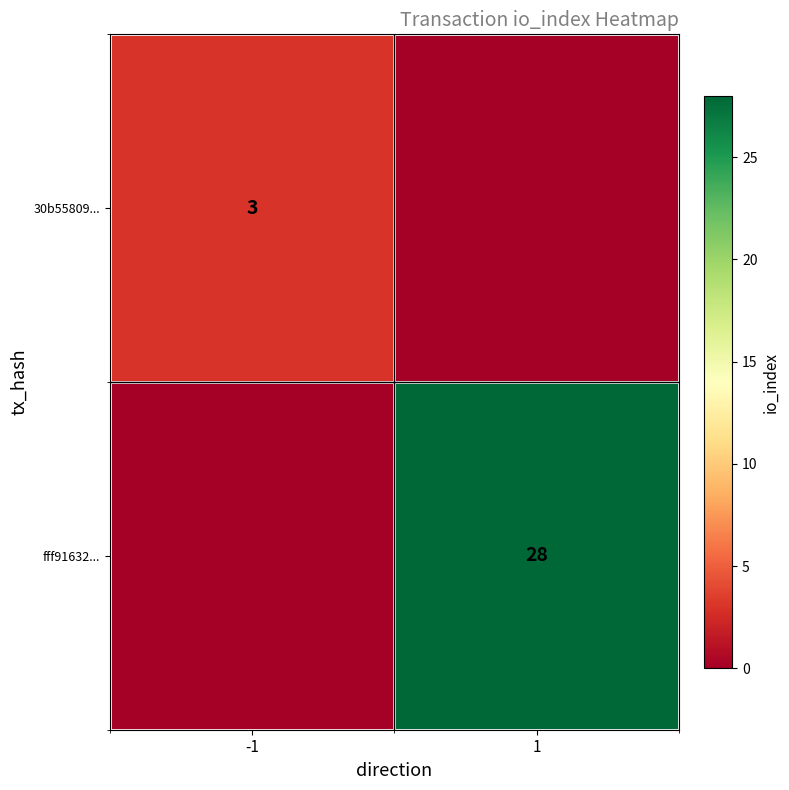

True or false: 30b55809... has a value of 3 at -1.

True